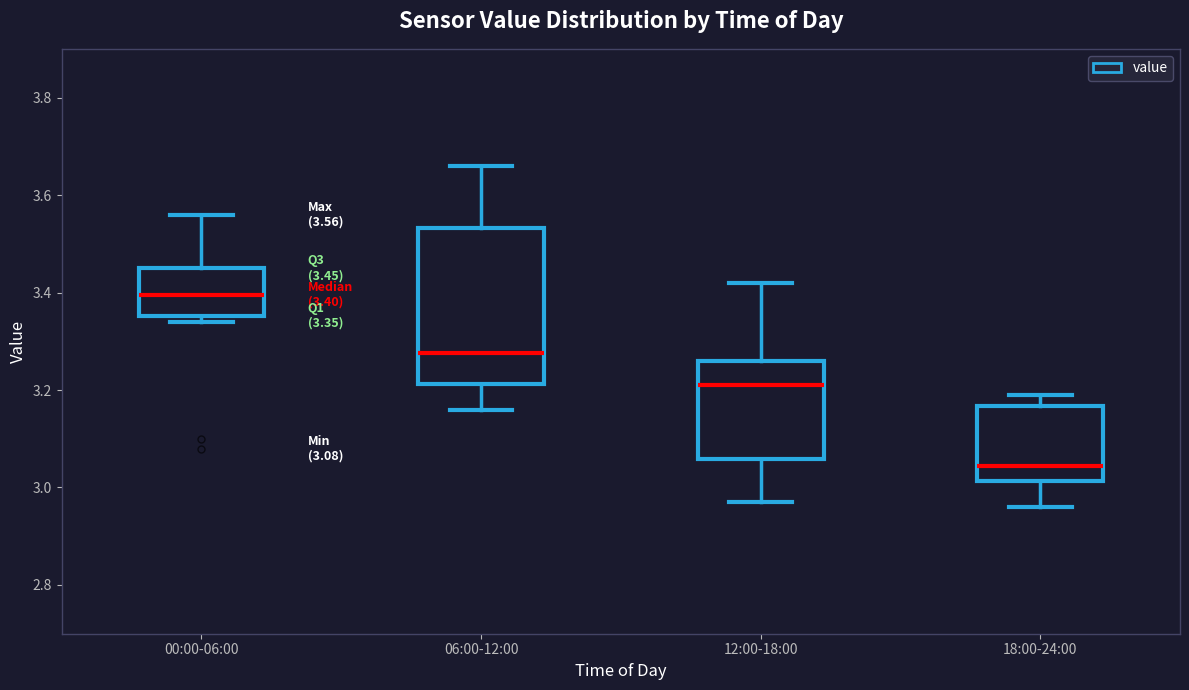

Which box's median line is the highest?

00:00-06:00